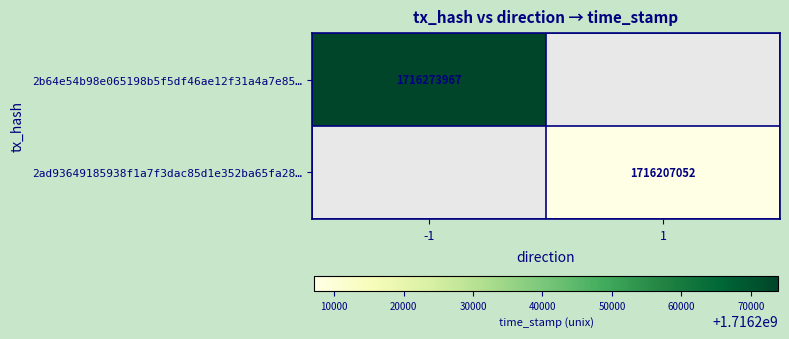

Count the number of data series in this chart.

2